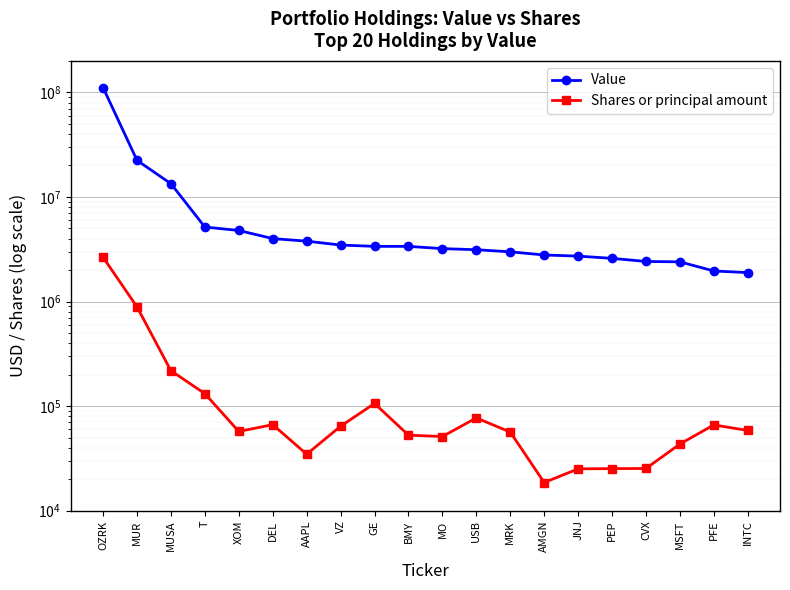

What is the average value of the Value series?

10041950